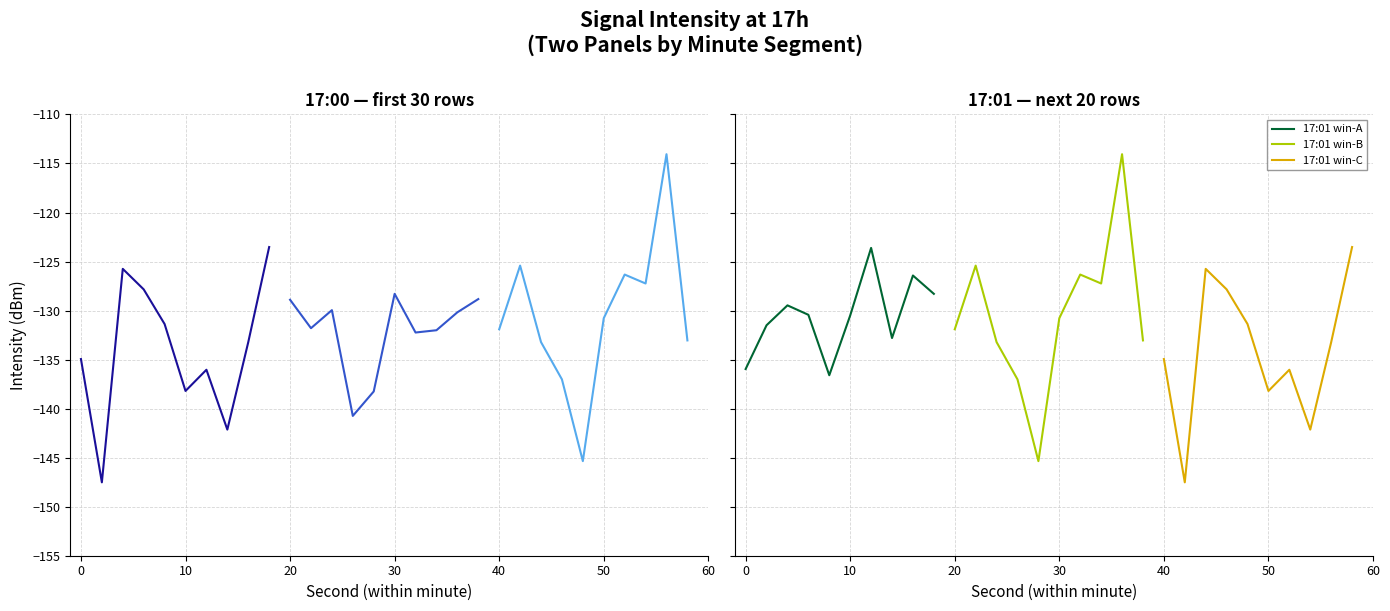

At how many categories does at least one series exceed -144?

10